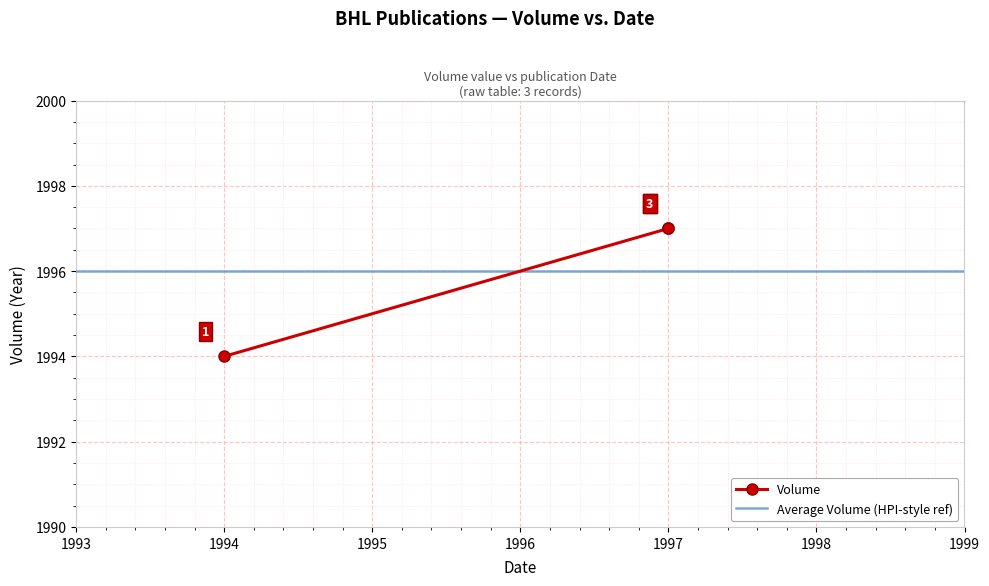

Reading right to left, transcribe all the data shown in this chart.

1997	1994	1997